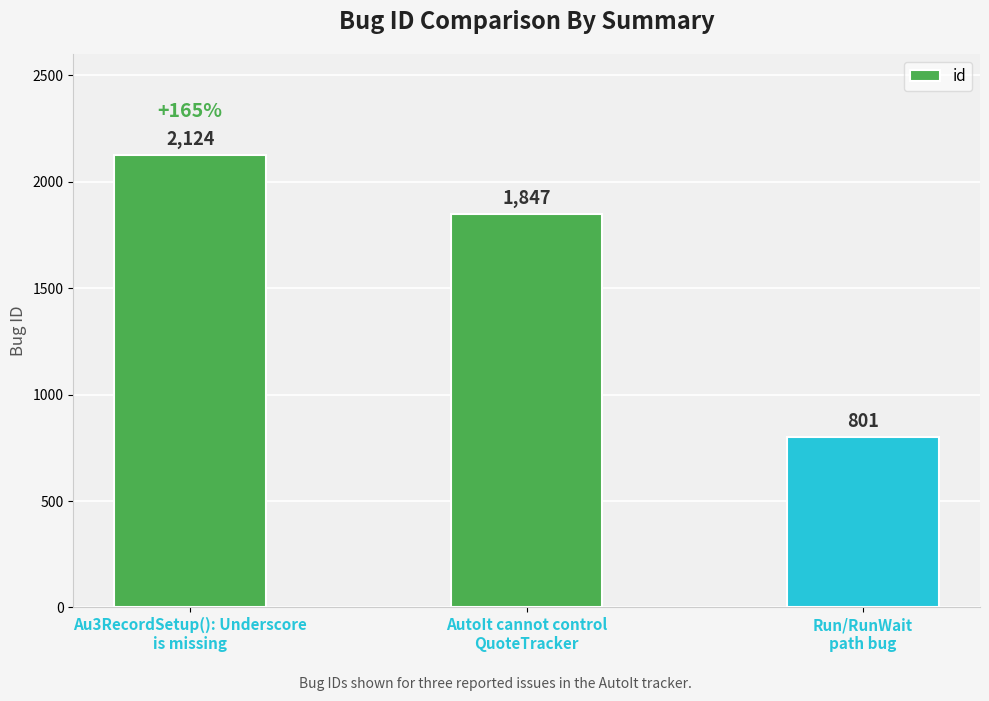

What is the smallest value displayed?

801